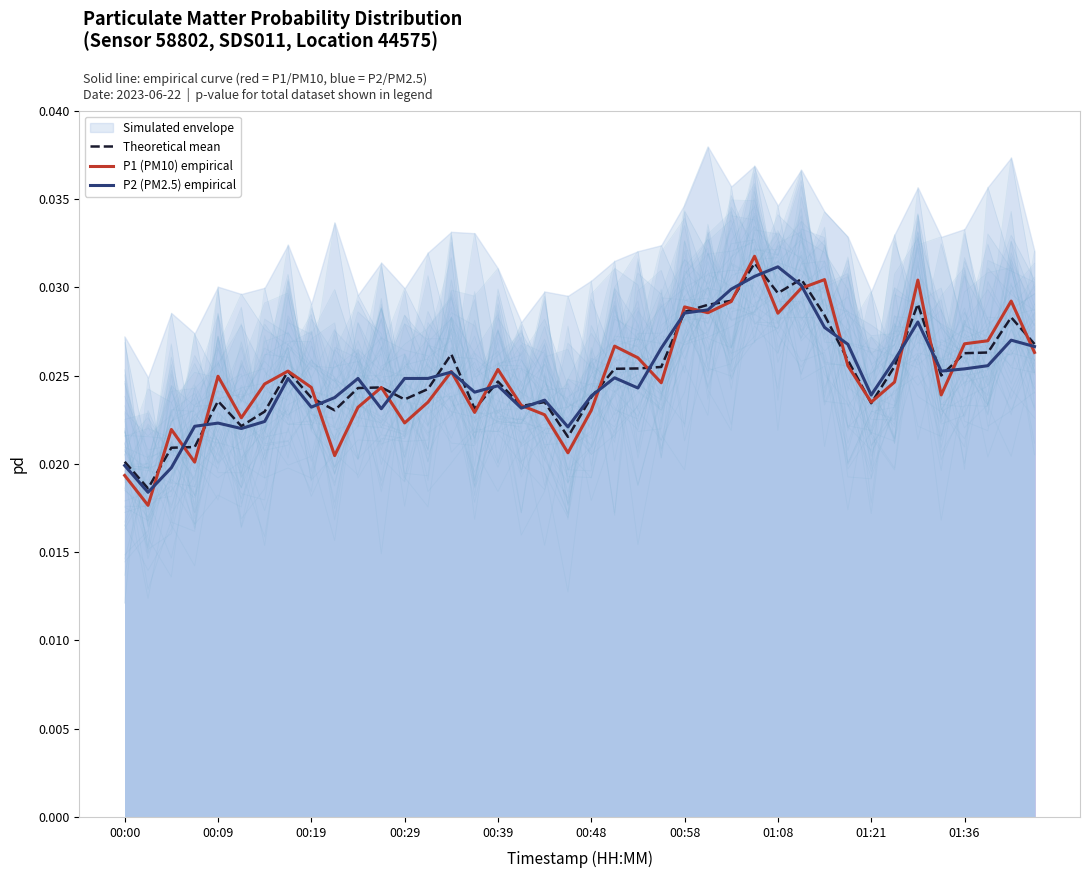

The P1 (PM10) empirical series shows 0.0 at 01:36. True or false?

False